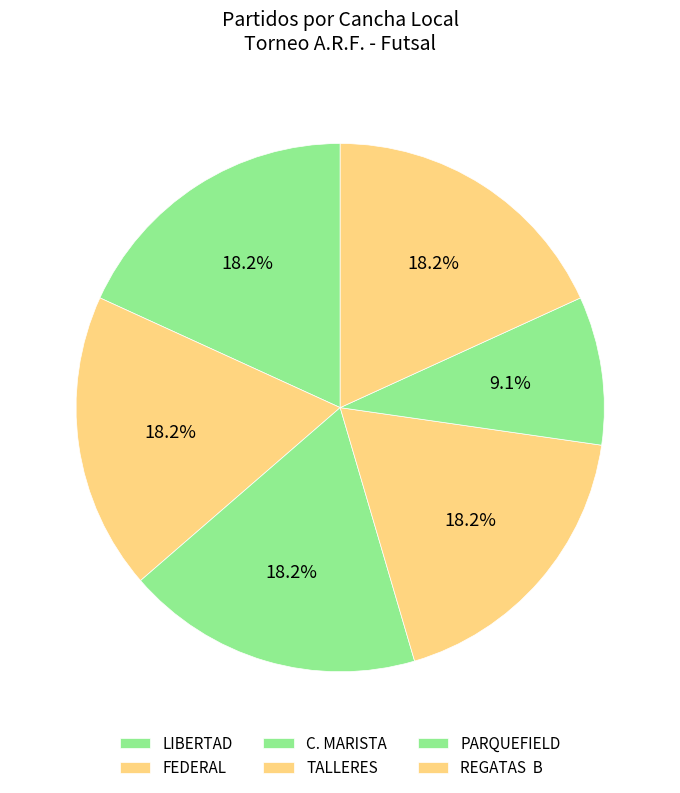

Rank the categories by value from highest to lowest.

REGATAS  B, LIBERTAD, PARQUEFIELD, FEDERAL, C. MARISTA, TALLERES